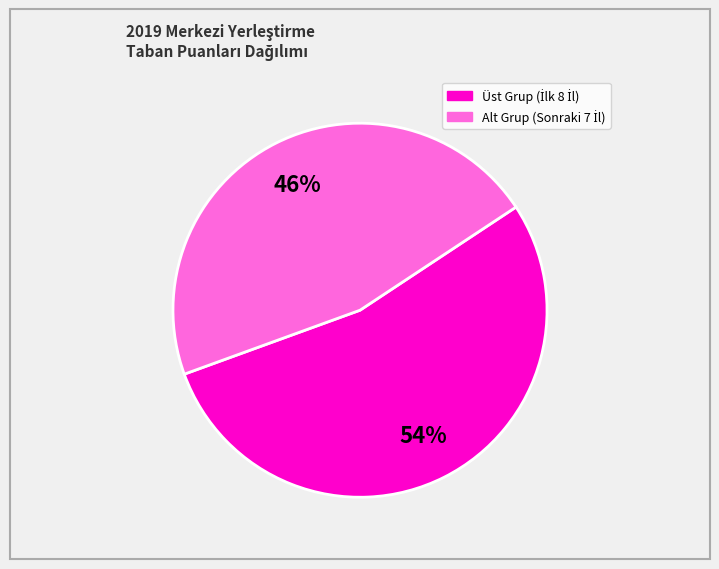

Is there a majority slice in this chart?

Yes